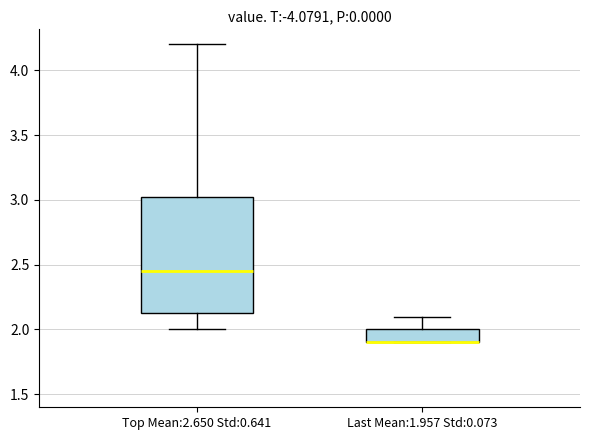

Comparing the boxes themselves (not the whiskers), which one is the tallest?

Top Mean:2.650 Std:0.641